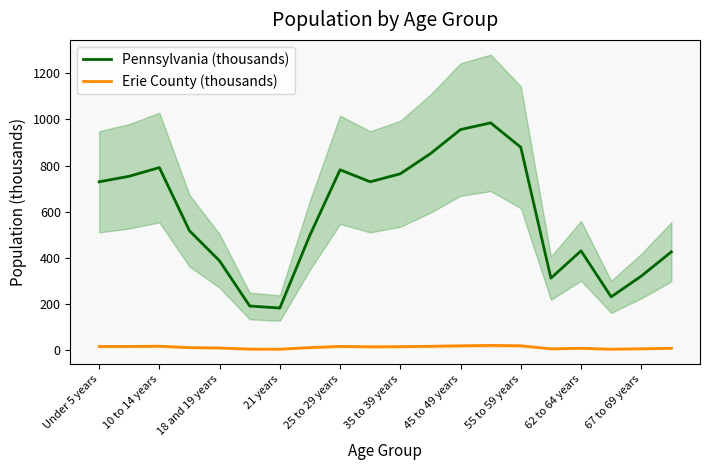

What is the sum of all Erie County (thousands) values?

260.2